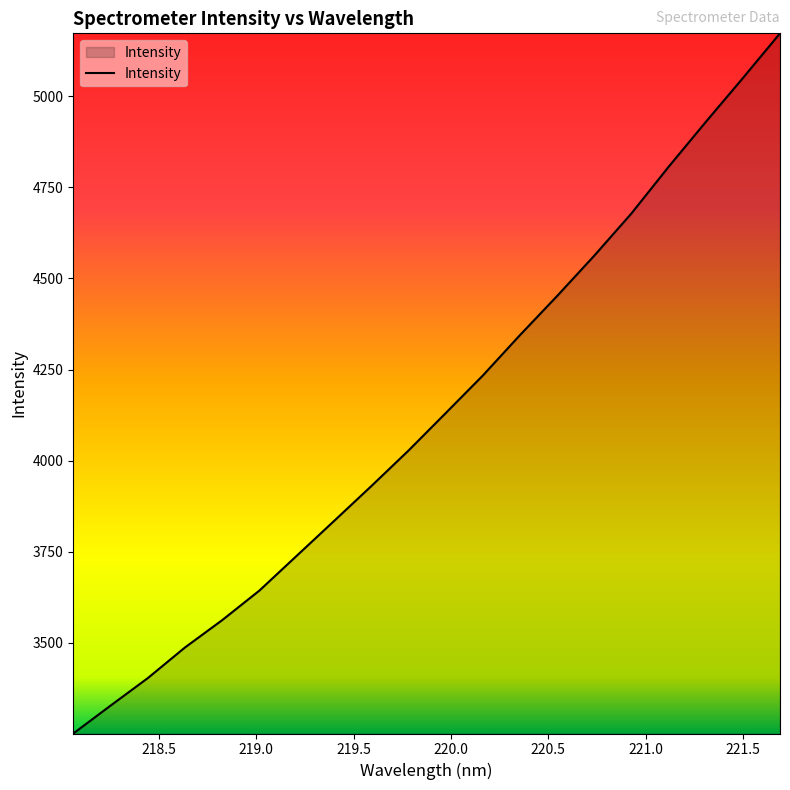

True or false: there are more than 1 points higher than both neighbors.

False